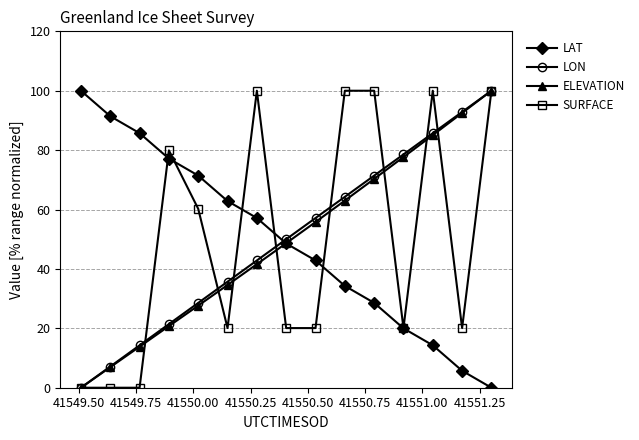

Does the chart have visible grid lines?

Yes